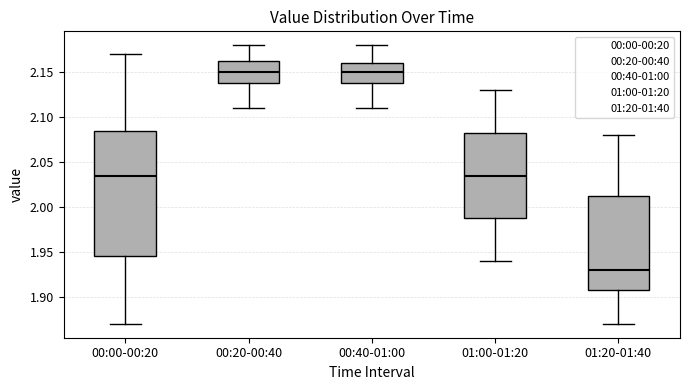

Which box is the tallest, from its lower edge to its upper edge?

00:00-00:20